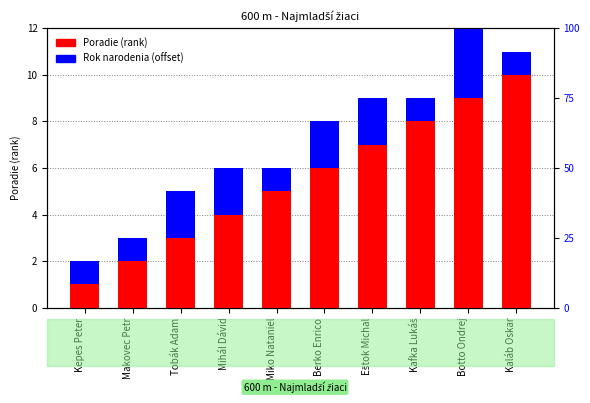

Which series changed the most between Berko Enrico and Kafka Lukáš?

Poradie (rank)